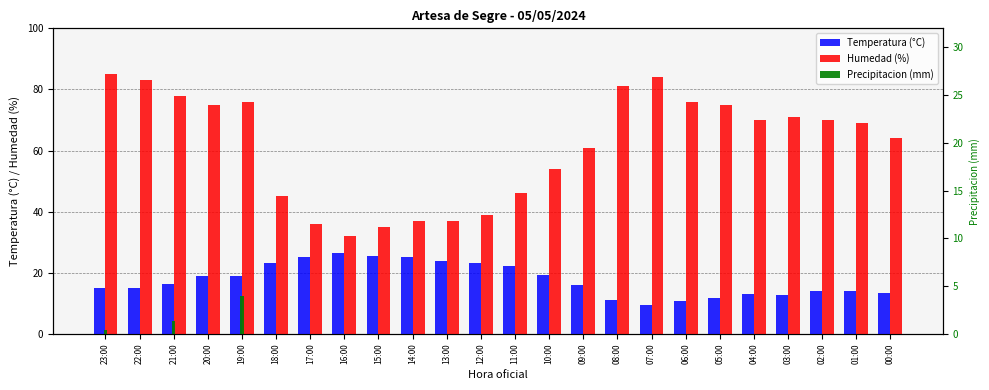

At which category does the chart reach its minimum across all series?

22:00